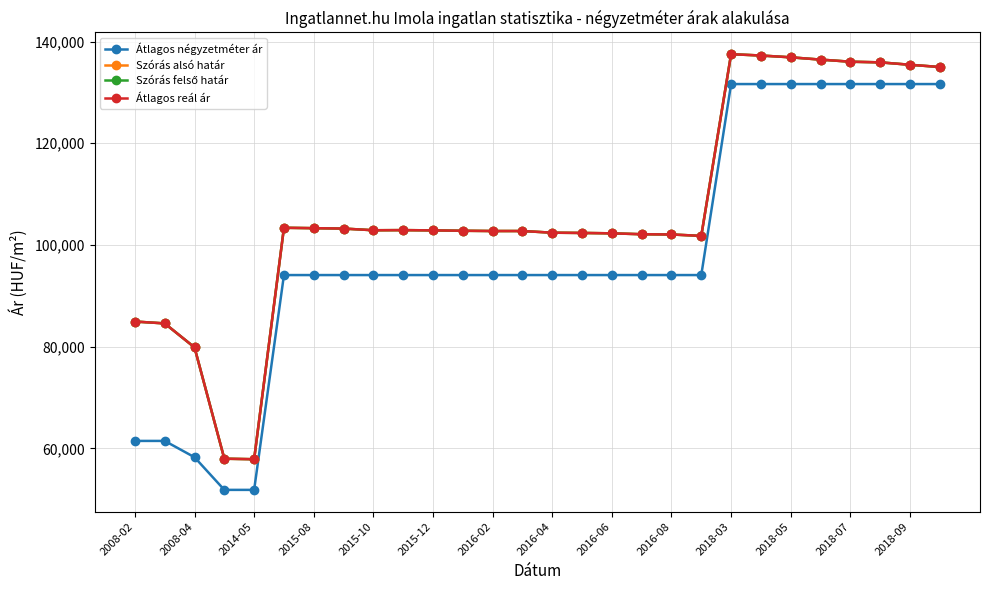

Does the chart have visible grid lines?

Yes